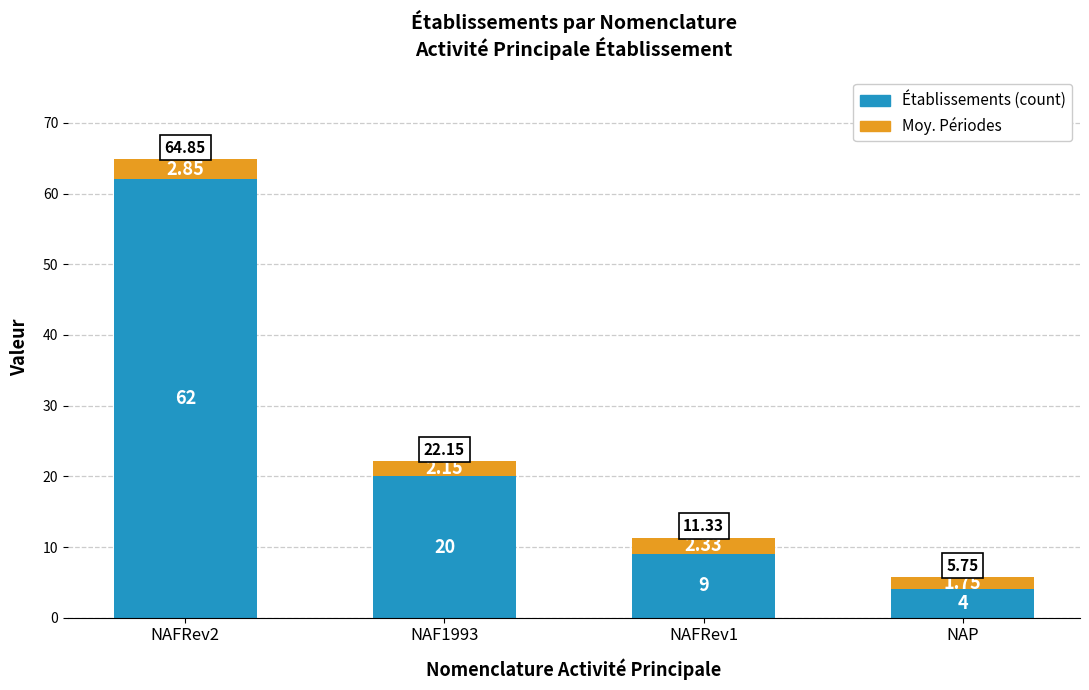

At which category is the sum across all series the highest?

NAFRev2